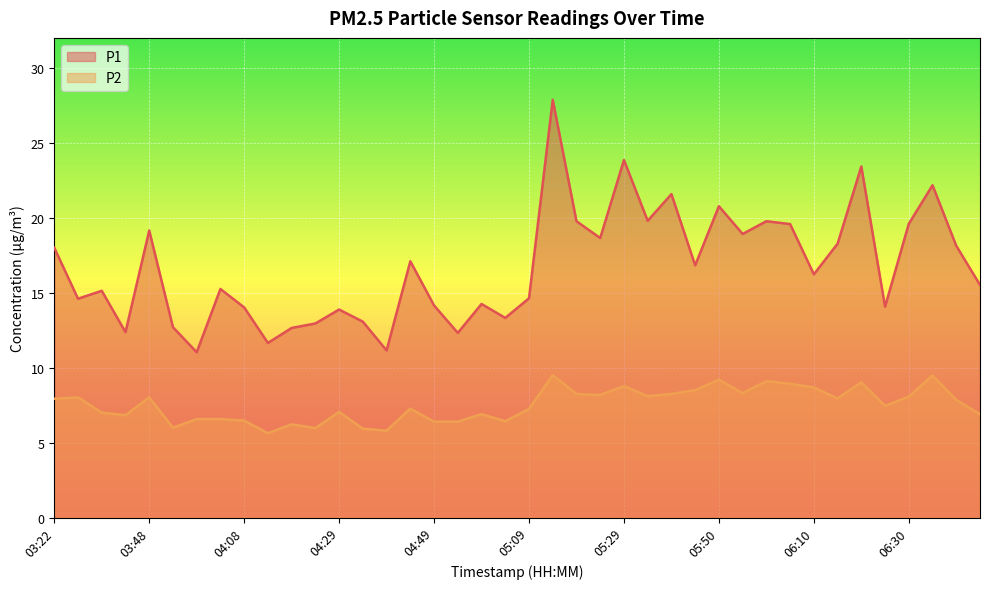

At which category does P1 reach its first local valley?

03:27